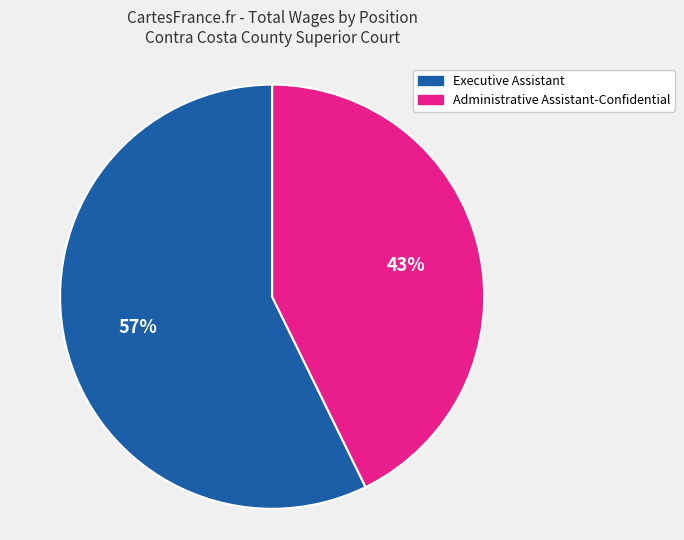

How many slices are in this pie chart?

2